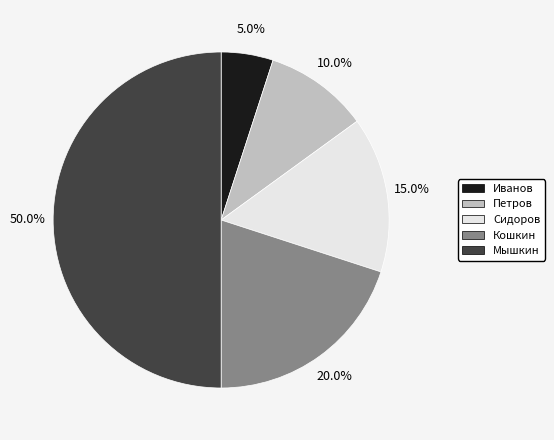

Which slice is the largest?

Мышкин